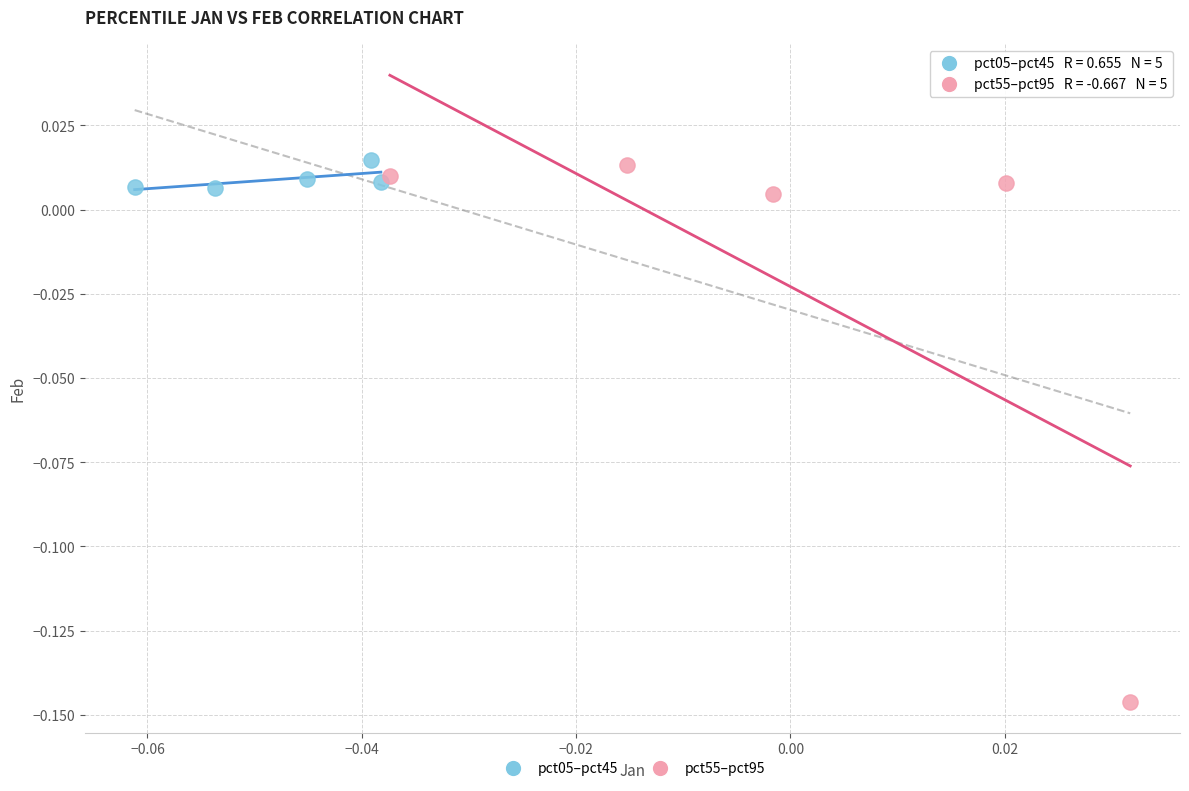

Which series reaches the minimum Y coordinate?

pct55–pct95